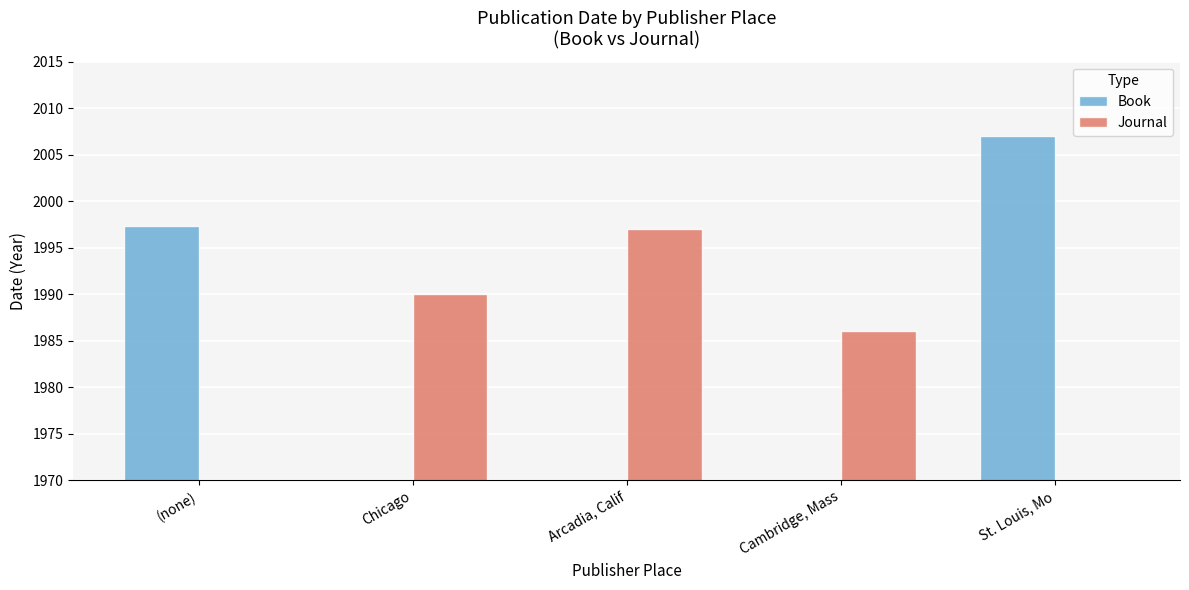

How many bars are there in total?

10